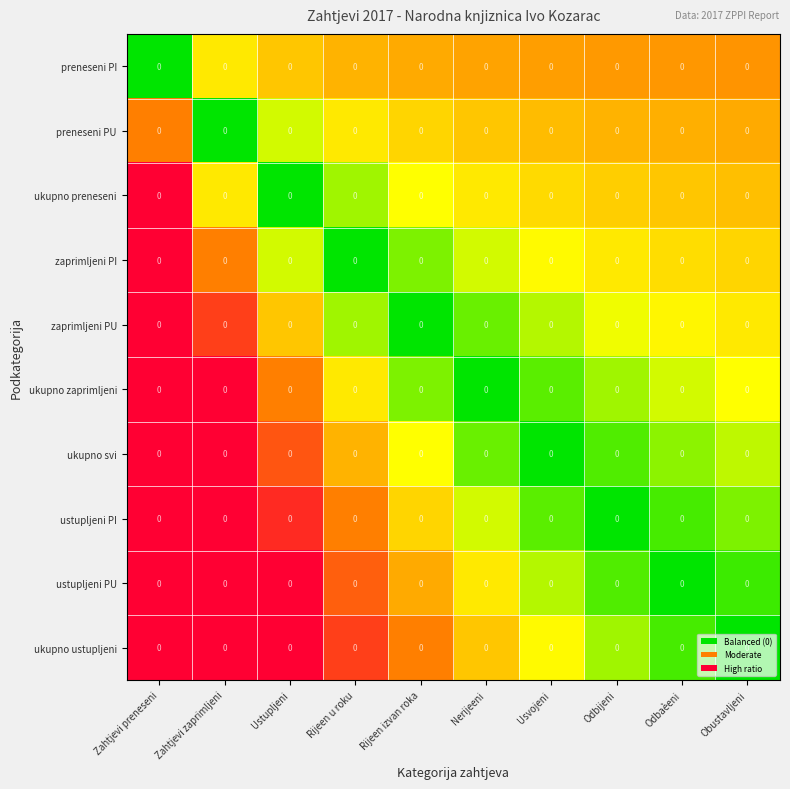

At which category is the sum across all series the highest?

Zahtjevi preneseni